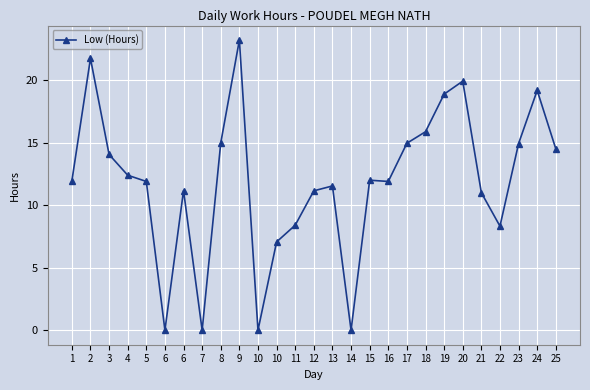

List the labels in order of value, smallest first.

6, 7, 10, 14, 10, 22, 11, 21, 12, 6, 13, 5, 16, 1, 15, 4, 3, 25, 23, 17, 8, 18, 19, 24, 20, 2, 9